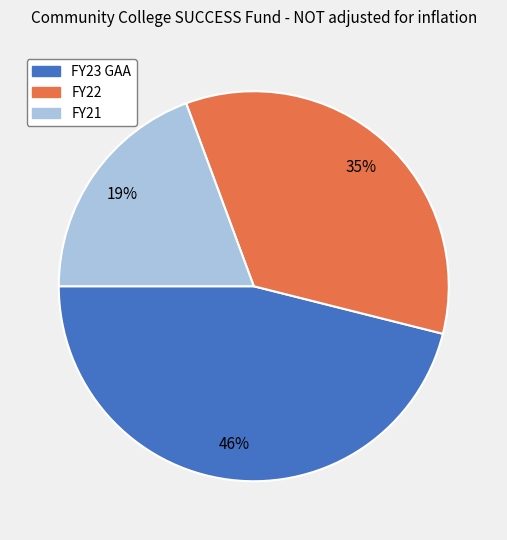

Approximately how many times larger is the value at FY21 compared to FY23 GAA?

0.4